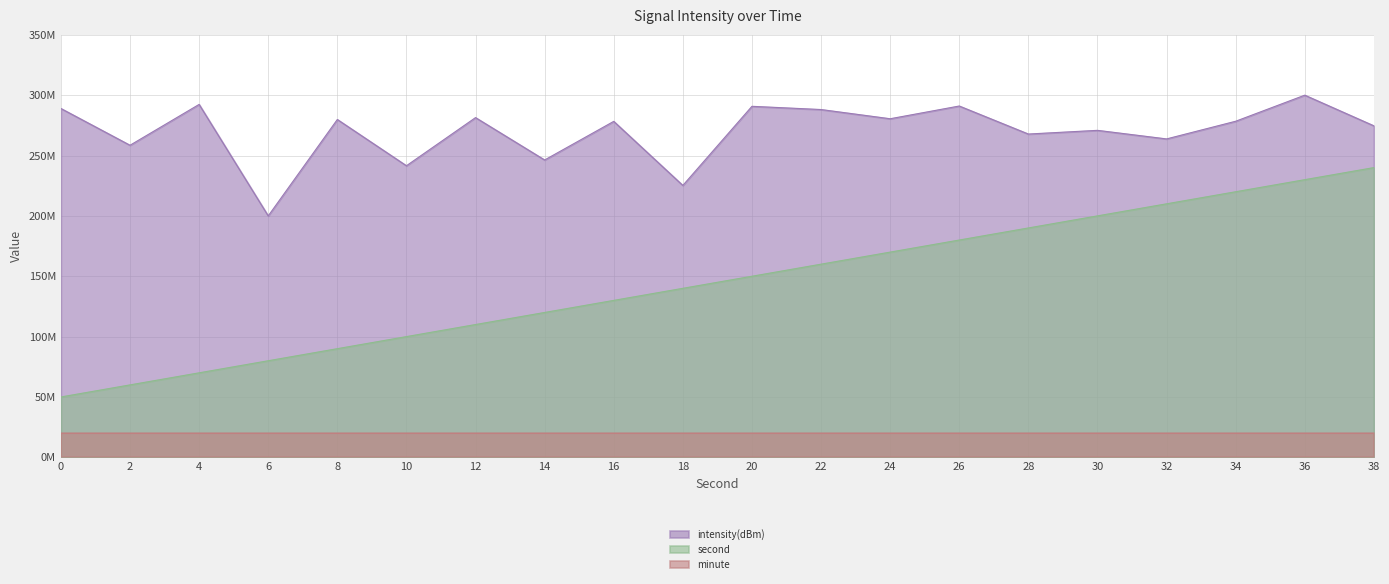

True or false: intensity(dBm) has a value of 60.1 at 28.

False